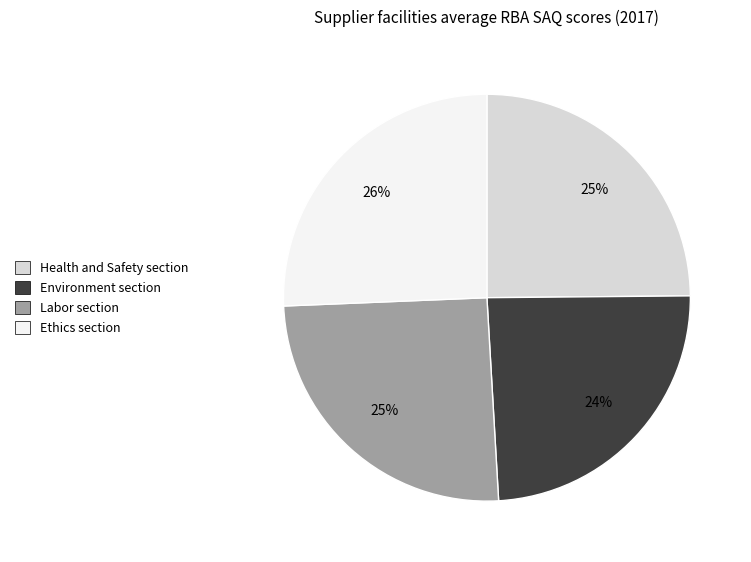

What is the ratio of the value at Ethics section to the value at Health and Safety section?

1.0